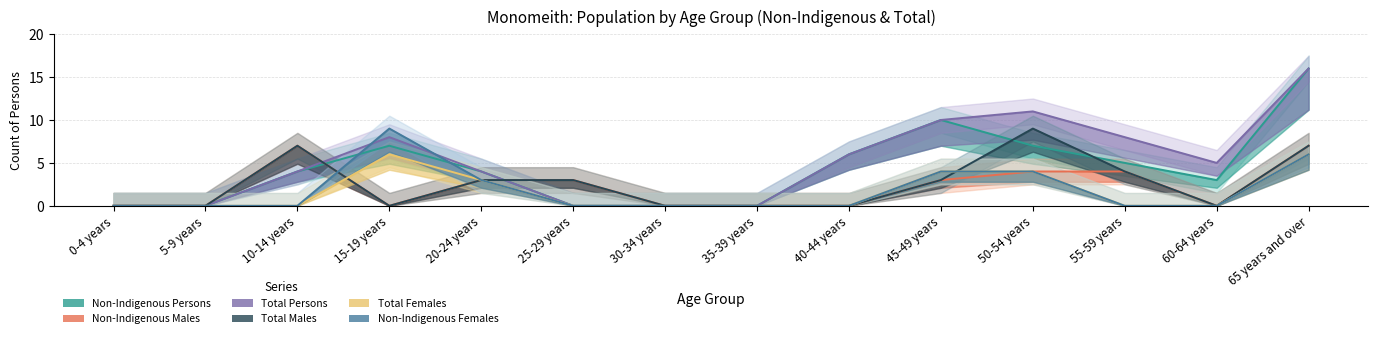

How many lines are shown in the chart?

6